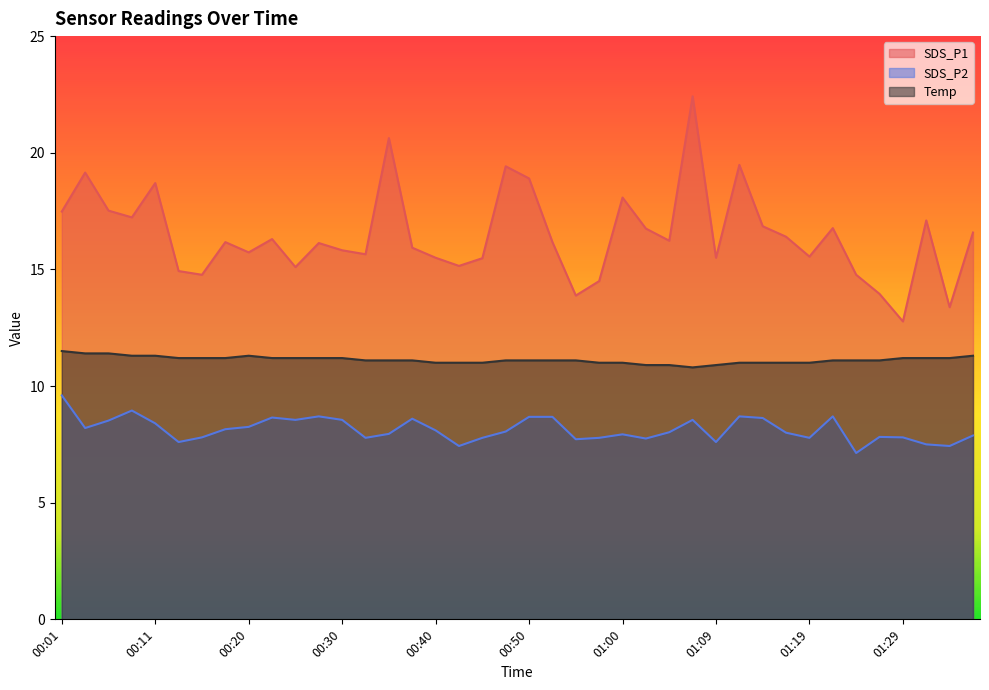

What is the sum of all SDS_P2 values?

325.7